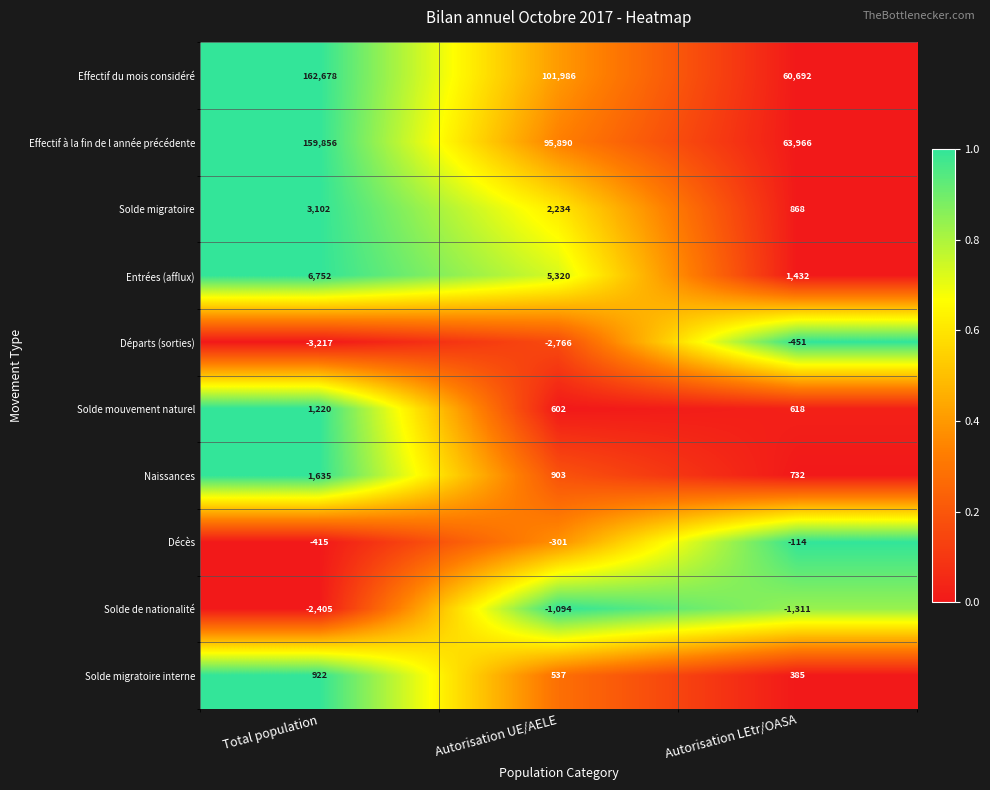

Count the Départs (sorties) values in the range -3217 to -451.

3